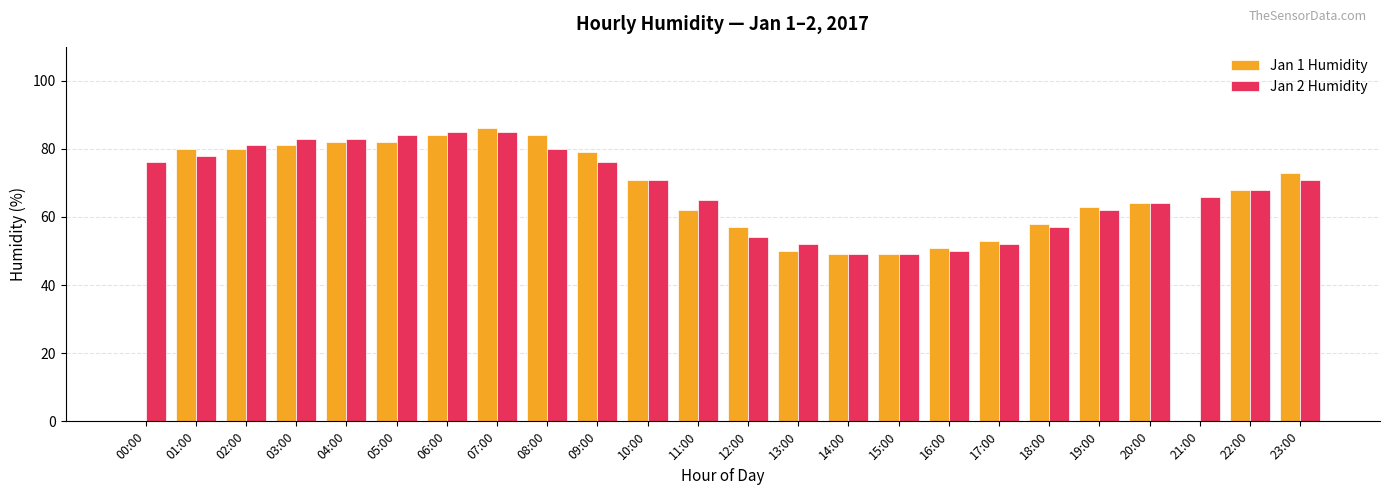

The value of Jan 1 Humidity at 21:00 is 51. True or false?

False